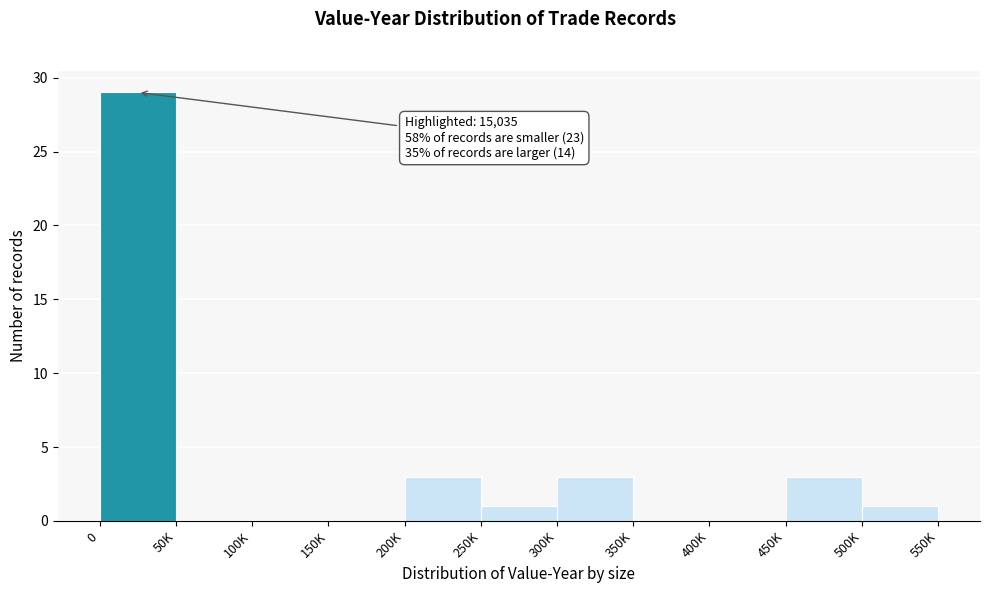

Reading left to right, list all the values displayed in this chart.

0=29	50K=0	100K=0	150K=0	200K=3	250K=1	300K=3	350K=0	400K=0	450K=3	500K=1